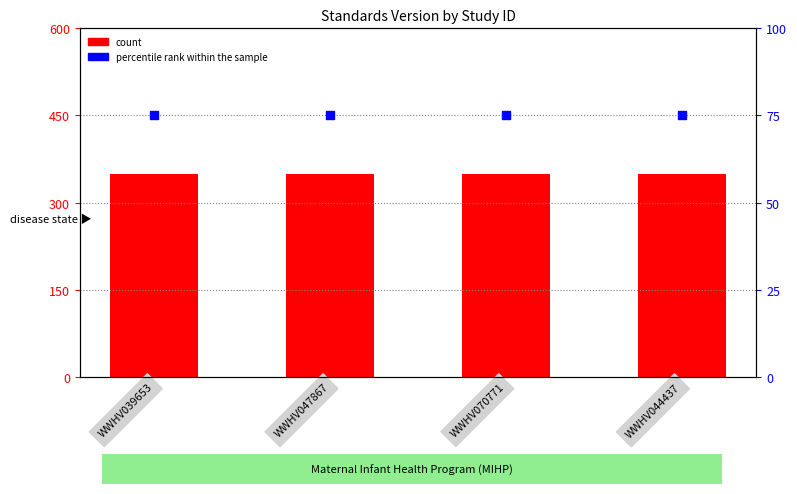

What is the total value across all series at WWHV047867?

425